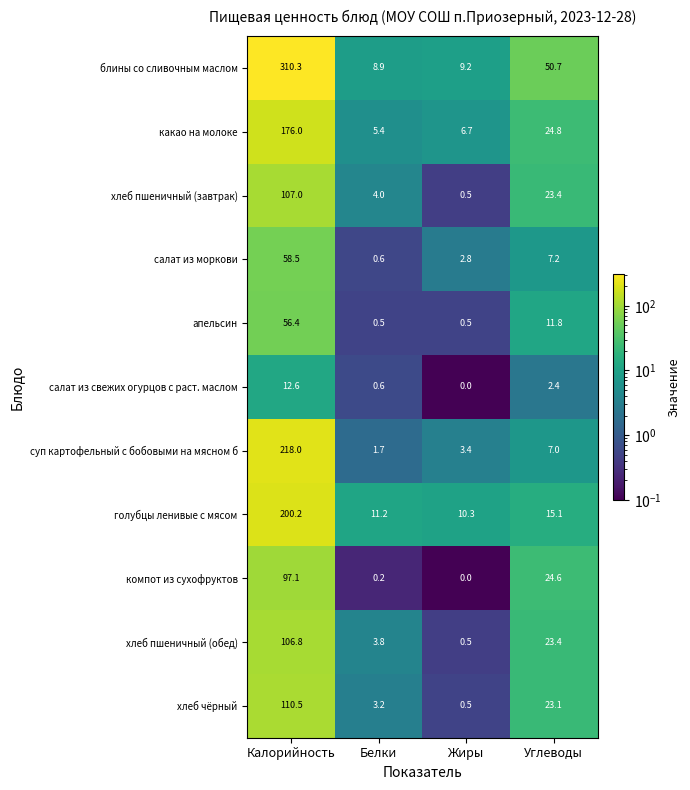

The value of голубцы ленивые с мясом at Калорийность is 261.5. True or false?

False